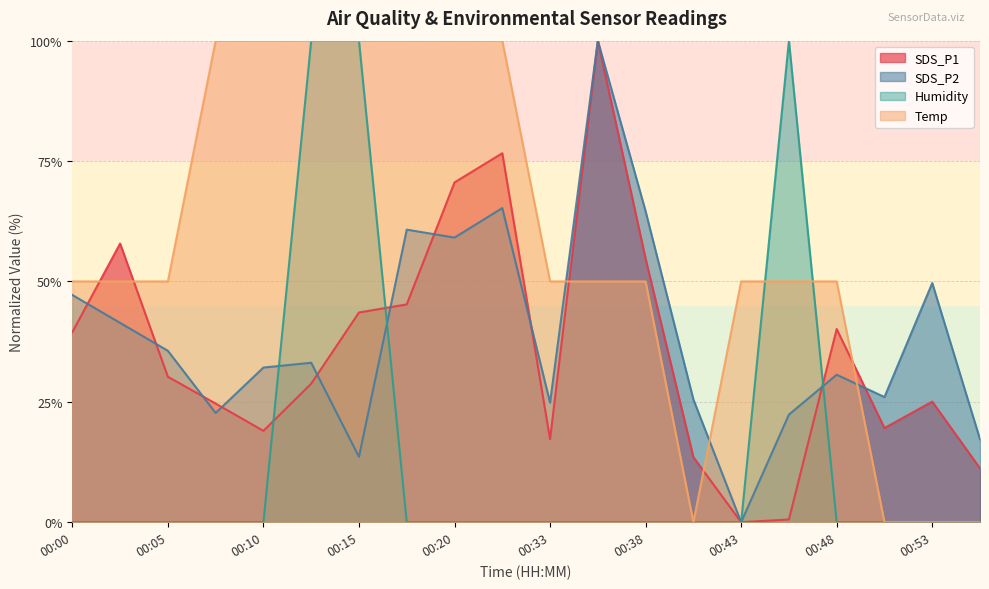

Reading left to right, extract all data points from this chart.

SDS_P1: 39.5	57.9	30.2	24.6	19.0	28.8	43.6	45.2	70.6	76.6	17.2	100.0	54.7	13.5	0.0	0.6	40.1	19.6	25.0	11.2
SDS_P2: 47.2	41.4	35.6	22.7	32.1	33.1	13.6	60.8	59.1	65.2	24.8	100.0	64.6	25.5	0.0	22.4	30.6	26.0	49.7	17.2
Humidity: 0.0	0.0	0.0	0.0	0.0	100.0	100.0	0.0	0.0	0.0	0.0	0.0	0.0	0.0	0.0	100.0	0.0	0.0	0.0	0.0
Temp: 50.0	50.0	50.0	100.0	100.0	100.0	100.0	100.0	100.0	100.0	50.0	50.0	50.0	0.0	50.0	50.0	50.0	0.0	0.0	0.0